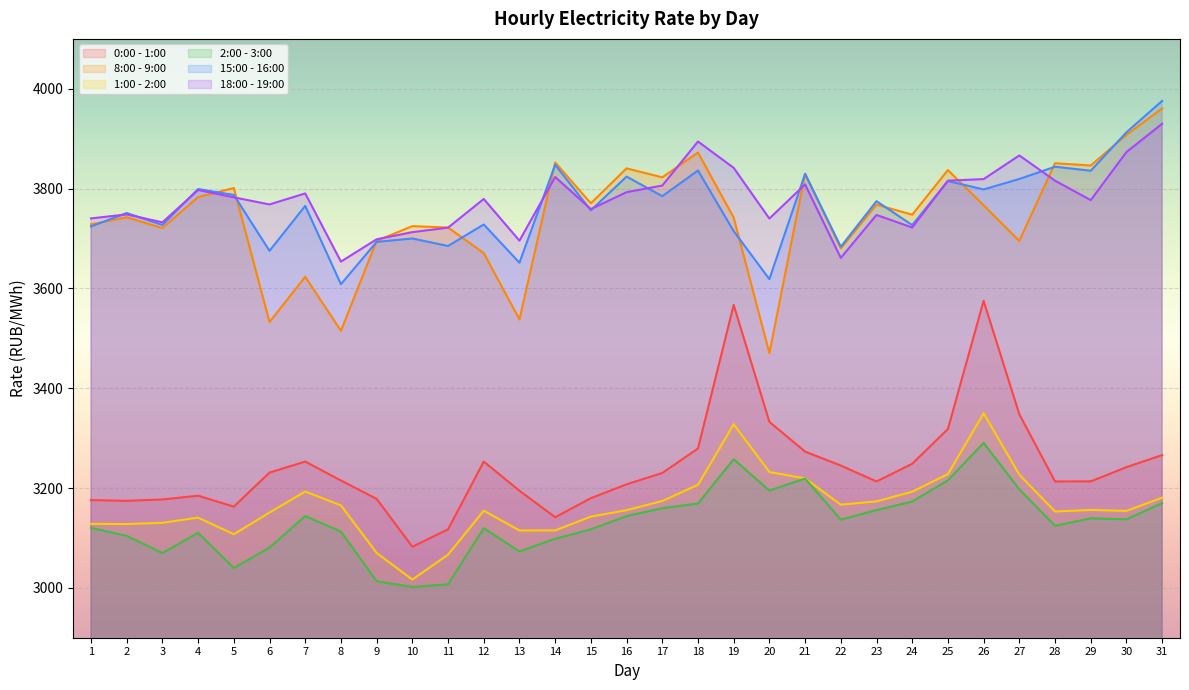

Rank the series by their maximum value, from highest to lowest.

15:00 - 16:00, 8:00 - 9:00, 18:00 - 19:00, 0:00 - 1:00, 1:00 - 2:00, 2:00 - 3:00